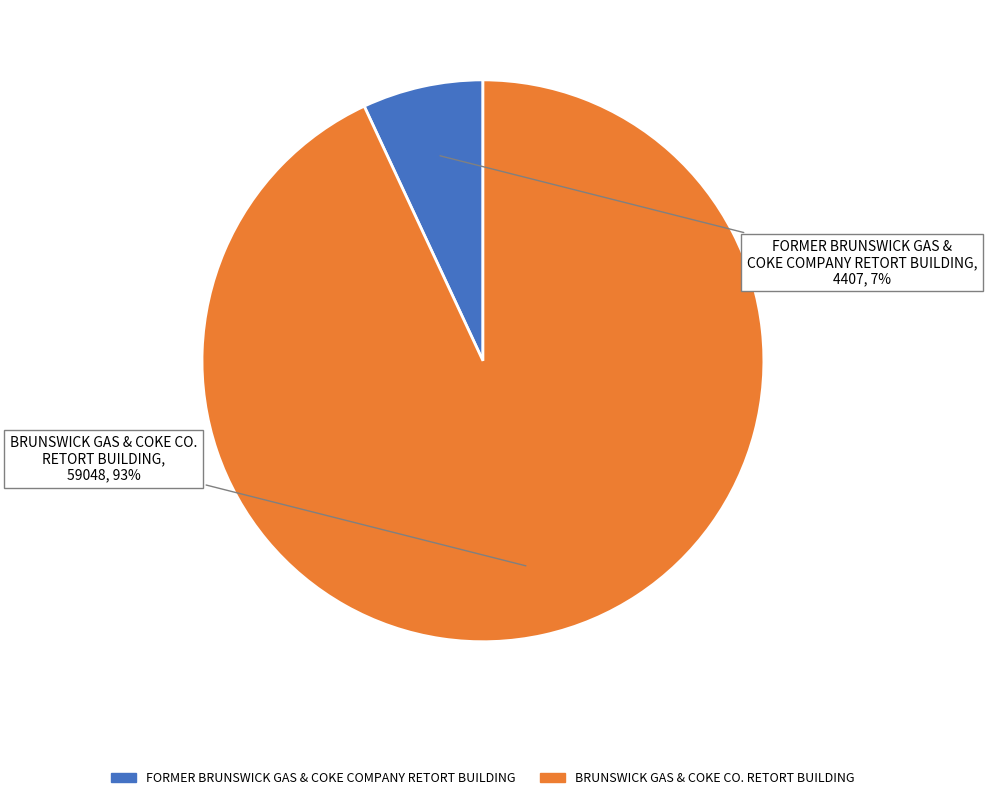

Which has a higher value, BRUNSWICK GAS & COKE CO. RETORT BUILDING or FORMER BRUNSWICK GAS & COKE COMPANY RETORT BUILDING?

BRUNSWICK GAS & COKE CO. RETORT BUILDING